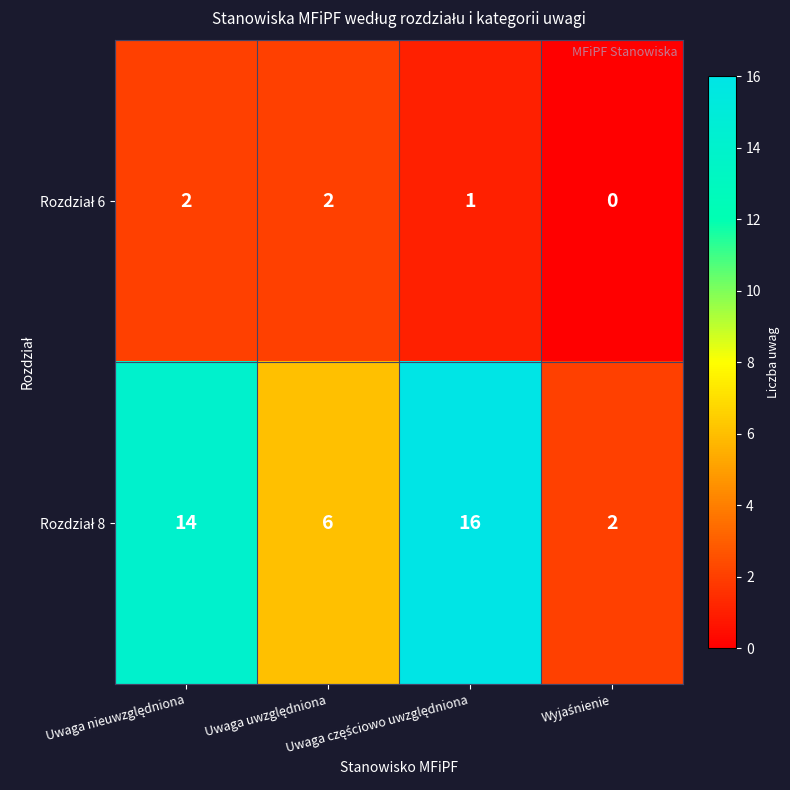

What is the greatest value displayed?

16